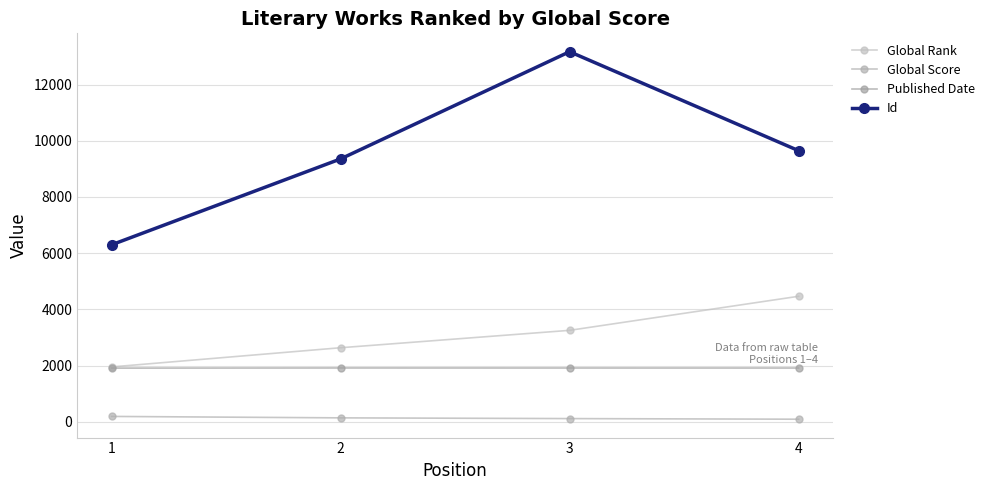

Is it true that Id equals 2282 at 1?

False